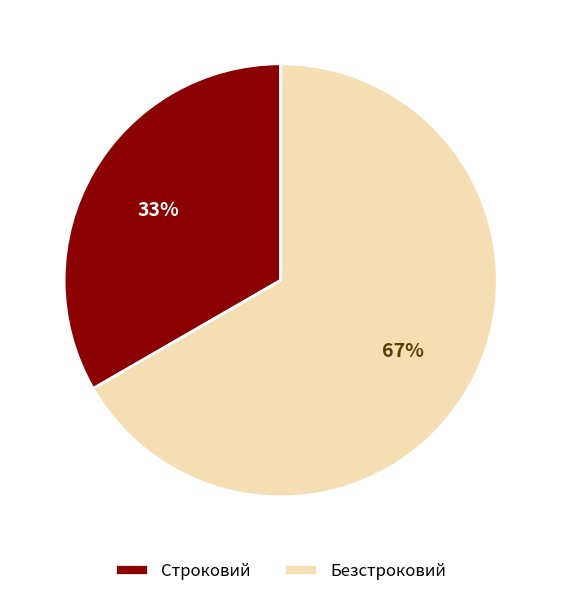

Which slice is the largest?

Безстроковий